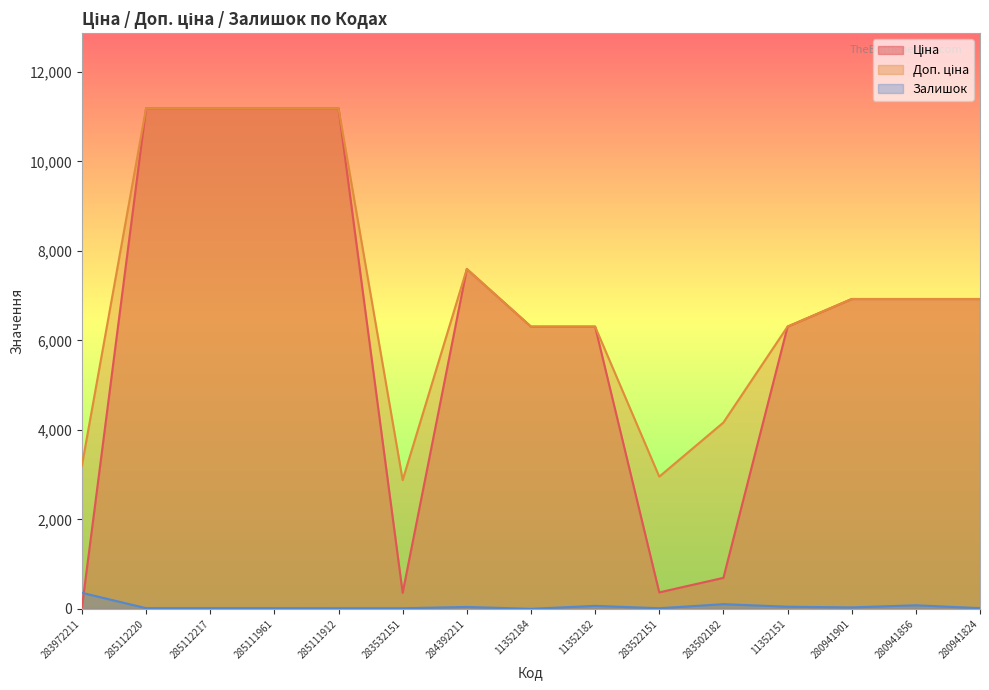

Is it true that Доп. ціна equals 10353.3 at 11352184?

False